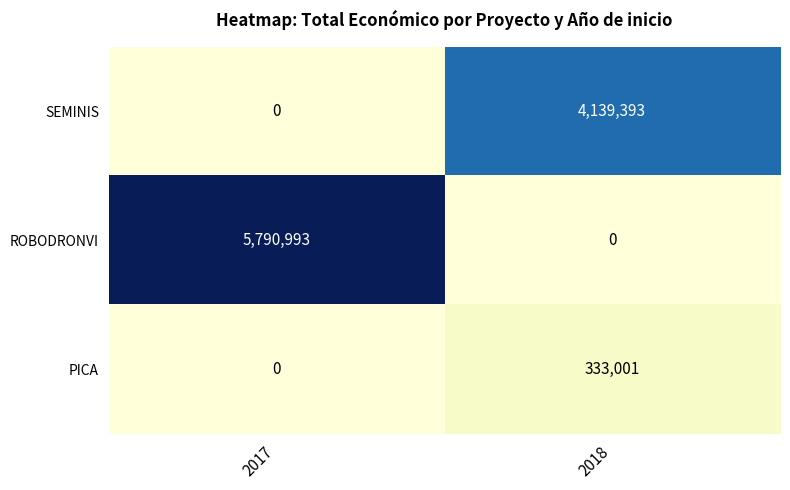

What is the difference between the PICA values at 2018 and 2017?

333001